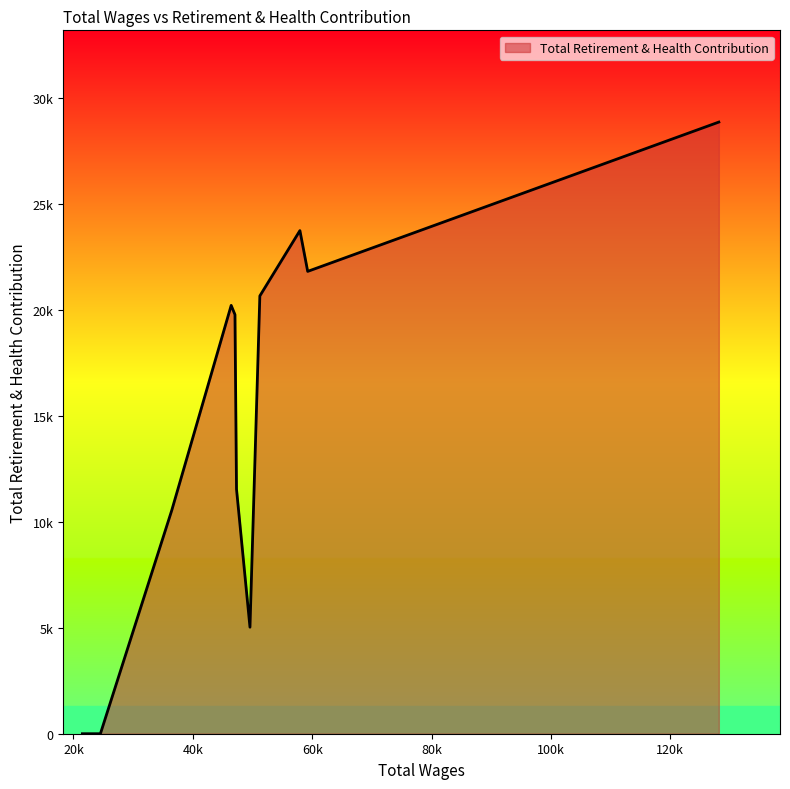

What is the sum of all values?

162194